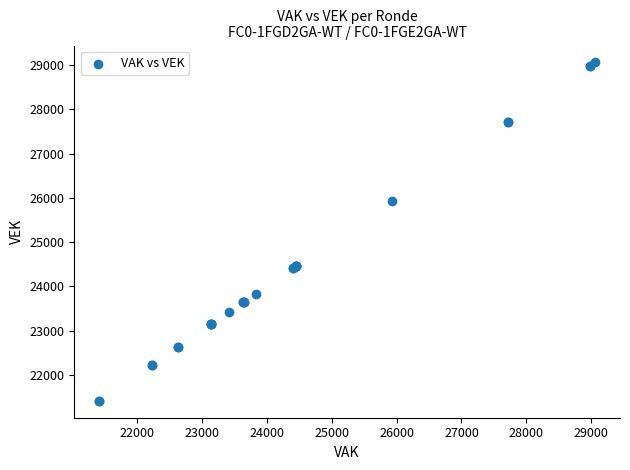

What Y value in the scatter plot is closest to 25237?

25932